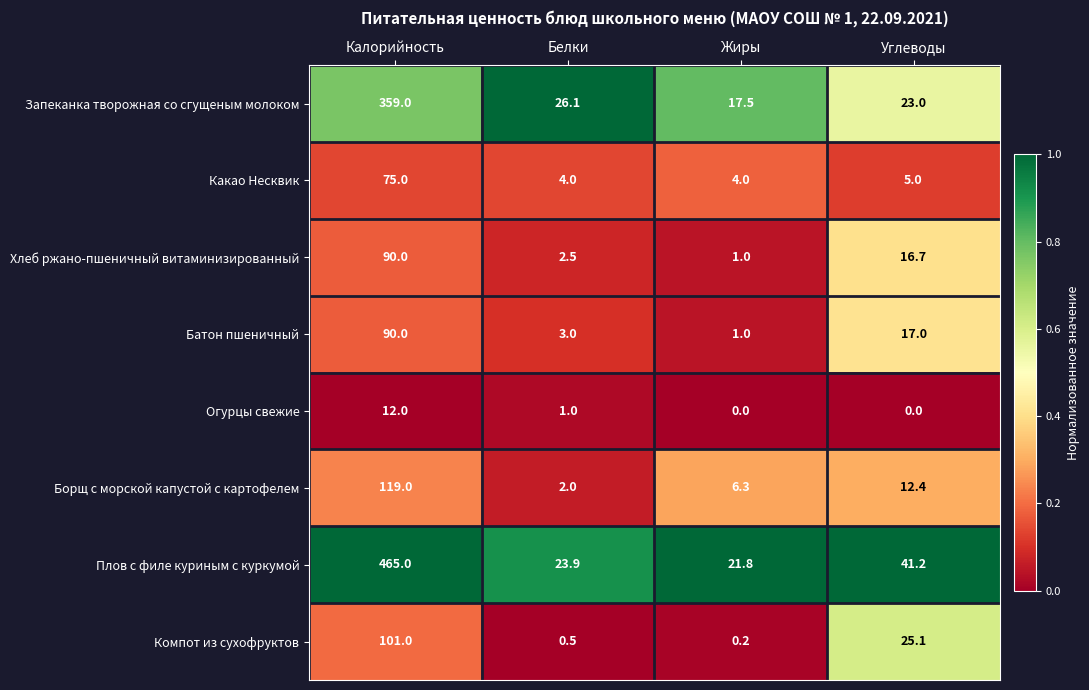

Which category has the highest value across all series?

Калорийность